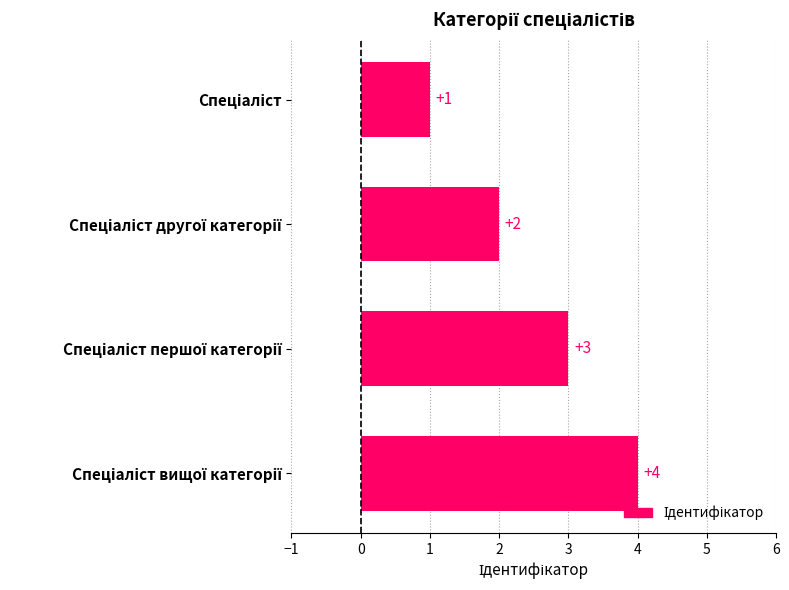

What is the maximum value shown in the chart?

4